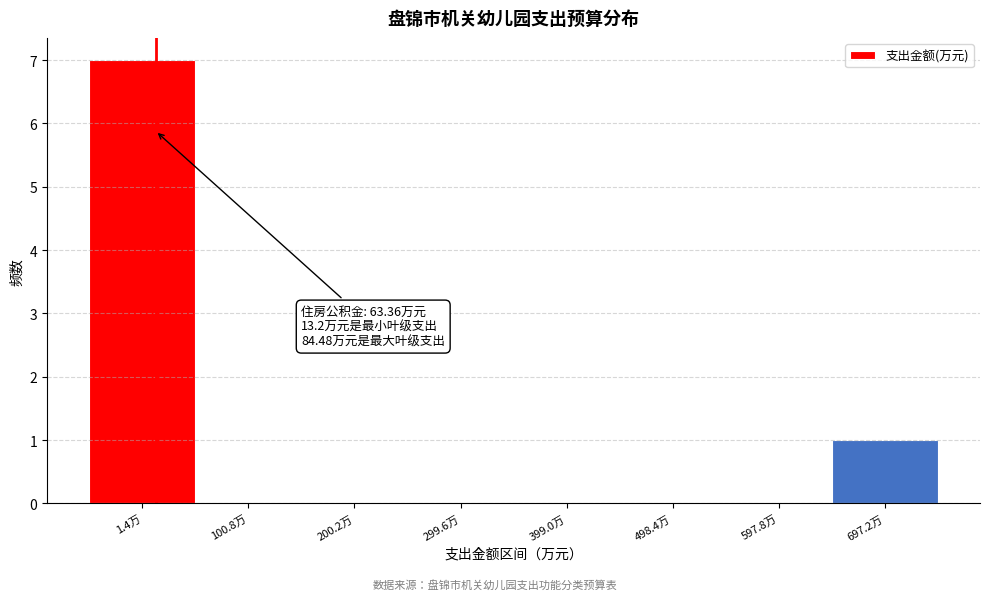

Reading left to right, what are all the values shown in this chart?

1.4万=7	100.8万=0	200.2万=0	299.6万=0	399.0万=0	498.4万=0	597.8万=0	697.2万=1